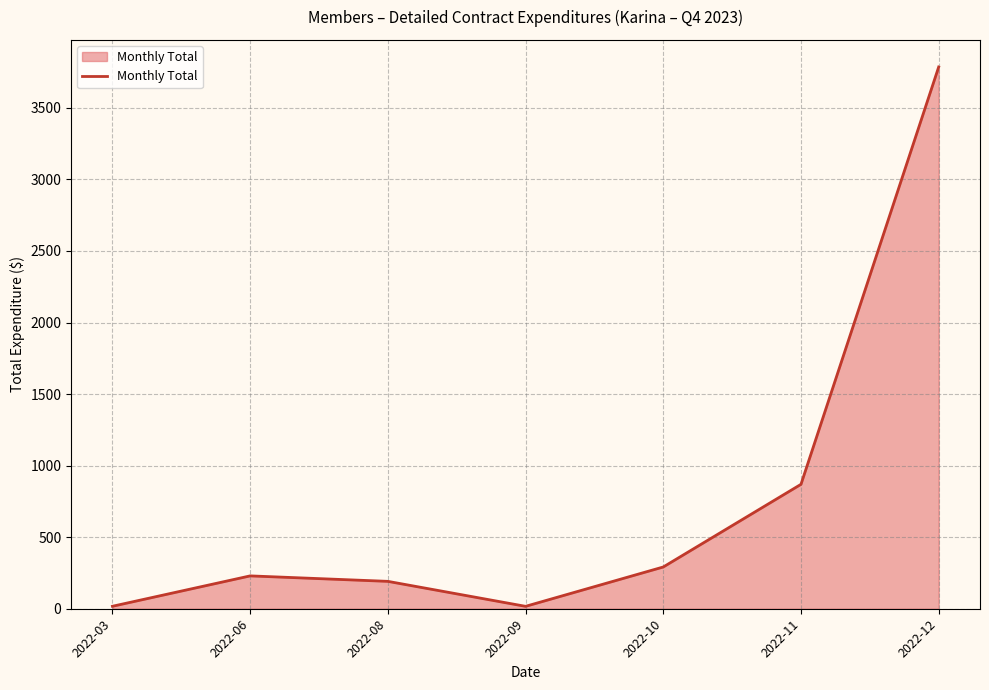

What is the difference between the maximum and minimum values?

3768.9